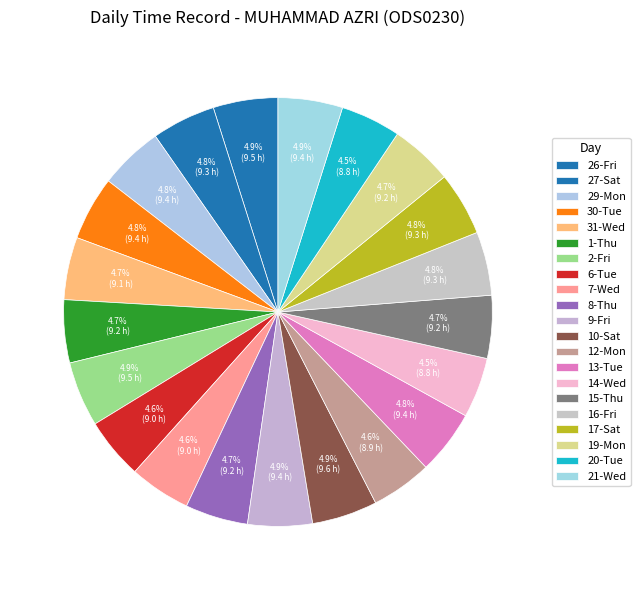

How many segments does this pie chart have?

21